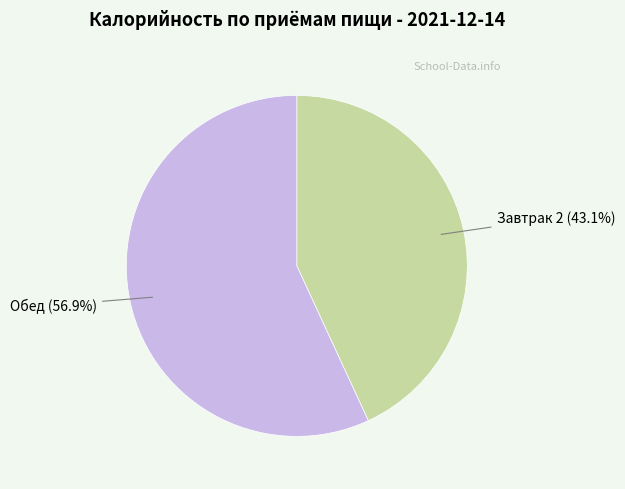

To the nearest percent, what is the difference between the largest and smallest slice percentages?

14%